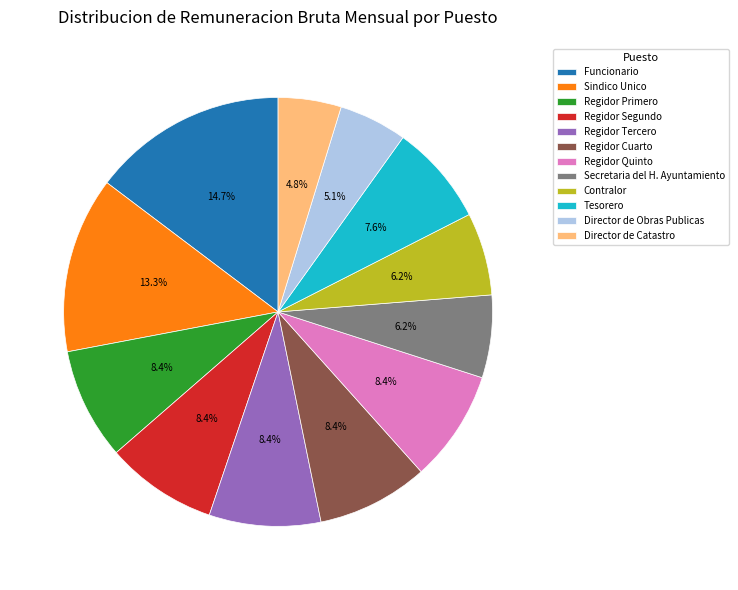

Which has a higher value, Tesorero or Regidor Segundo?

Regidor Segundo